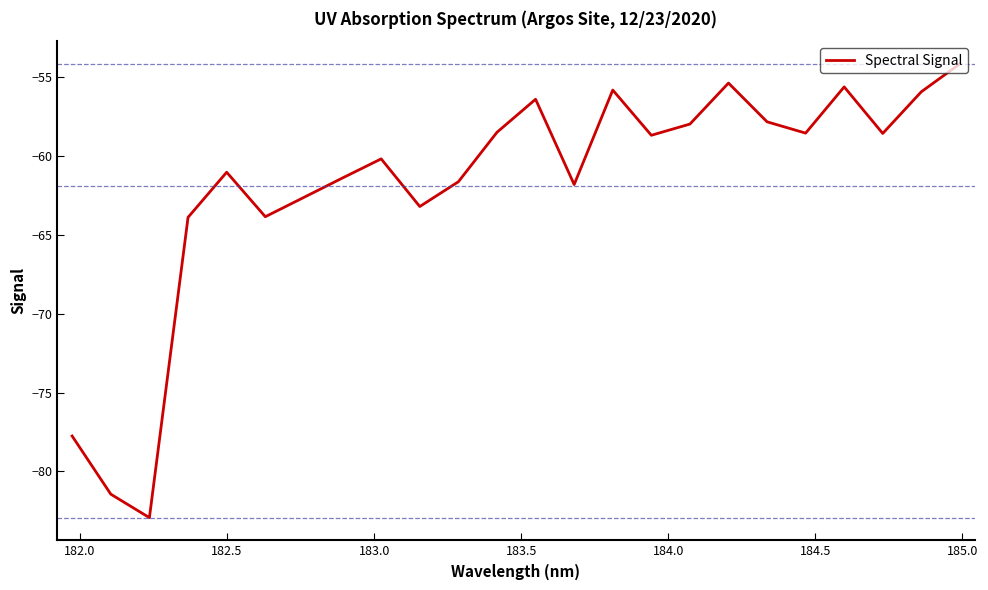

What is the smallest value displayed?

-82.9